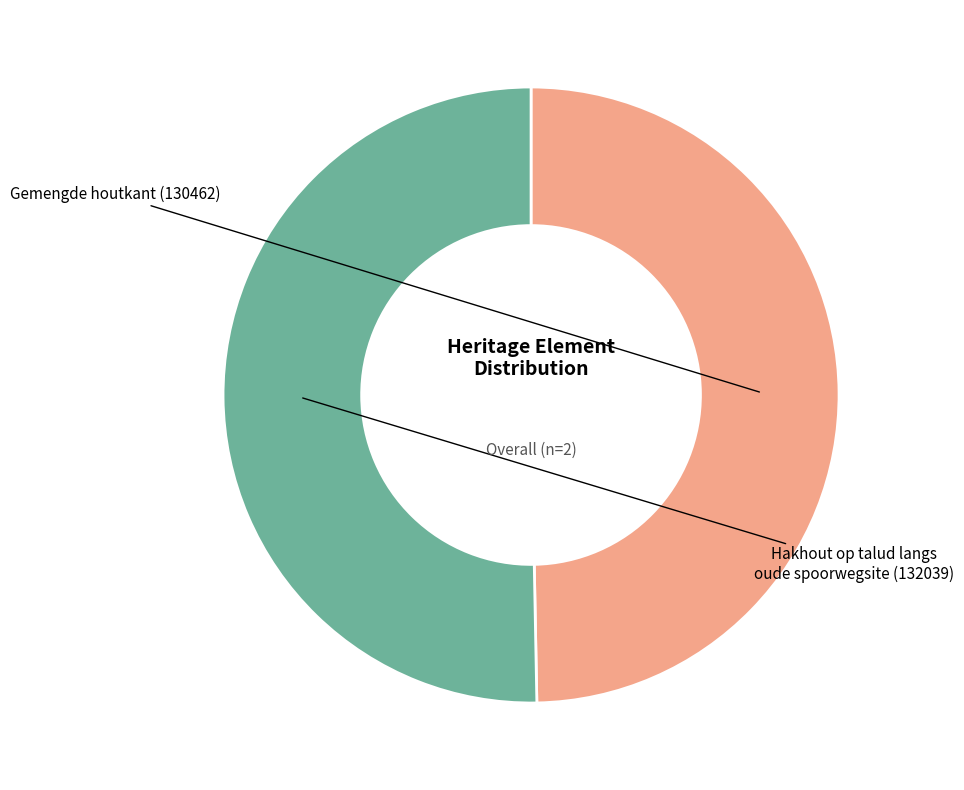

Is there any slice that represents more than half of the pie?

Yes